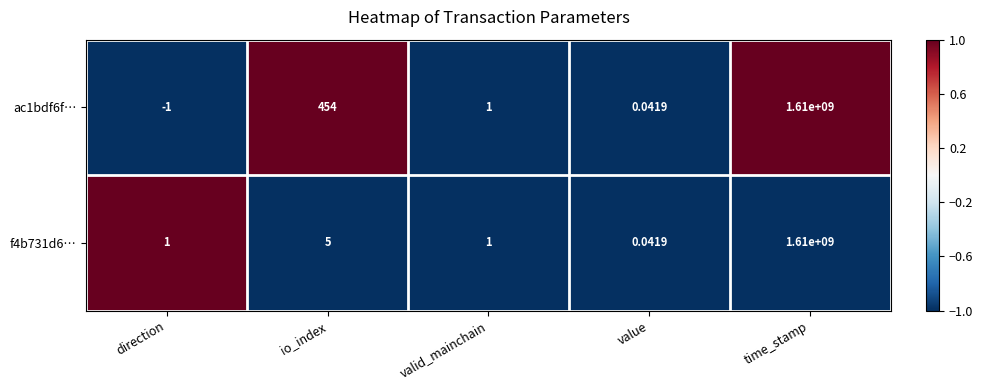

Rank the categories by ac1bdf6f… value from highest to lowest.

time_stamp, io_index, valid_mainchain, value, direction